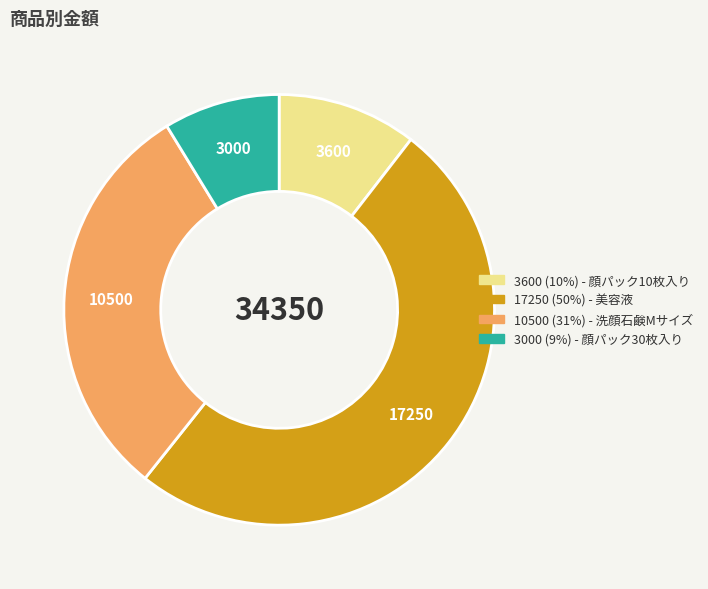

How many slices are in this pie chart?

4